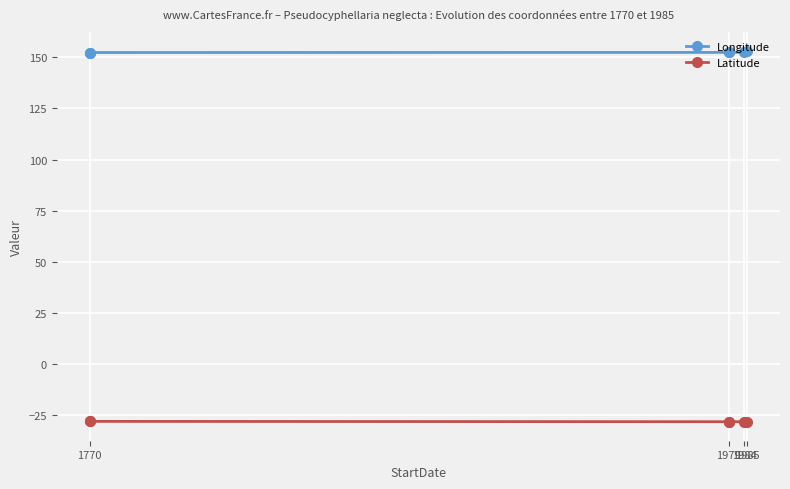

Between 1770 and 1979, which series saw the biggest shift?

Latitude